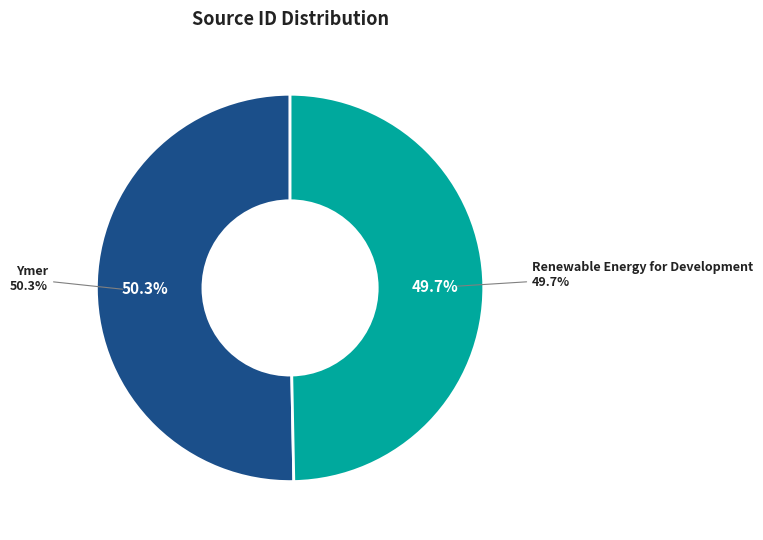

What is the total percentage of Renewable Energy for Development and Ymer?

100.0%